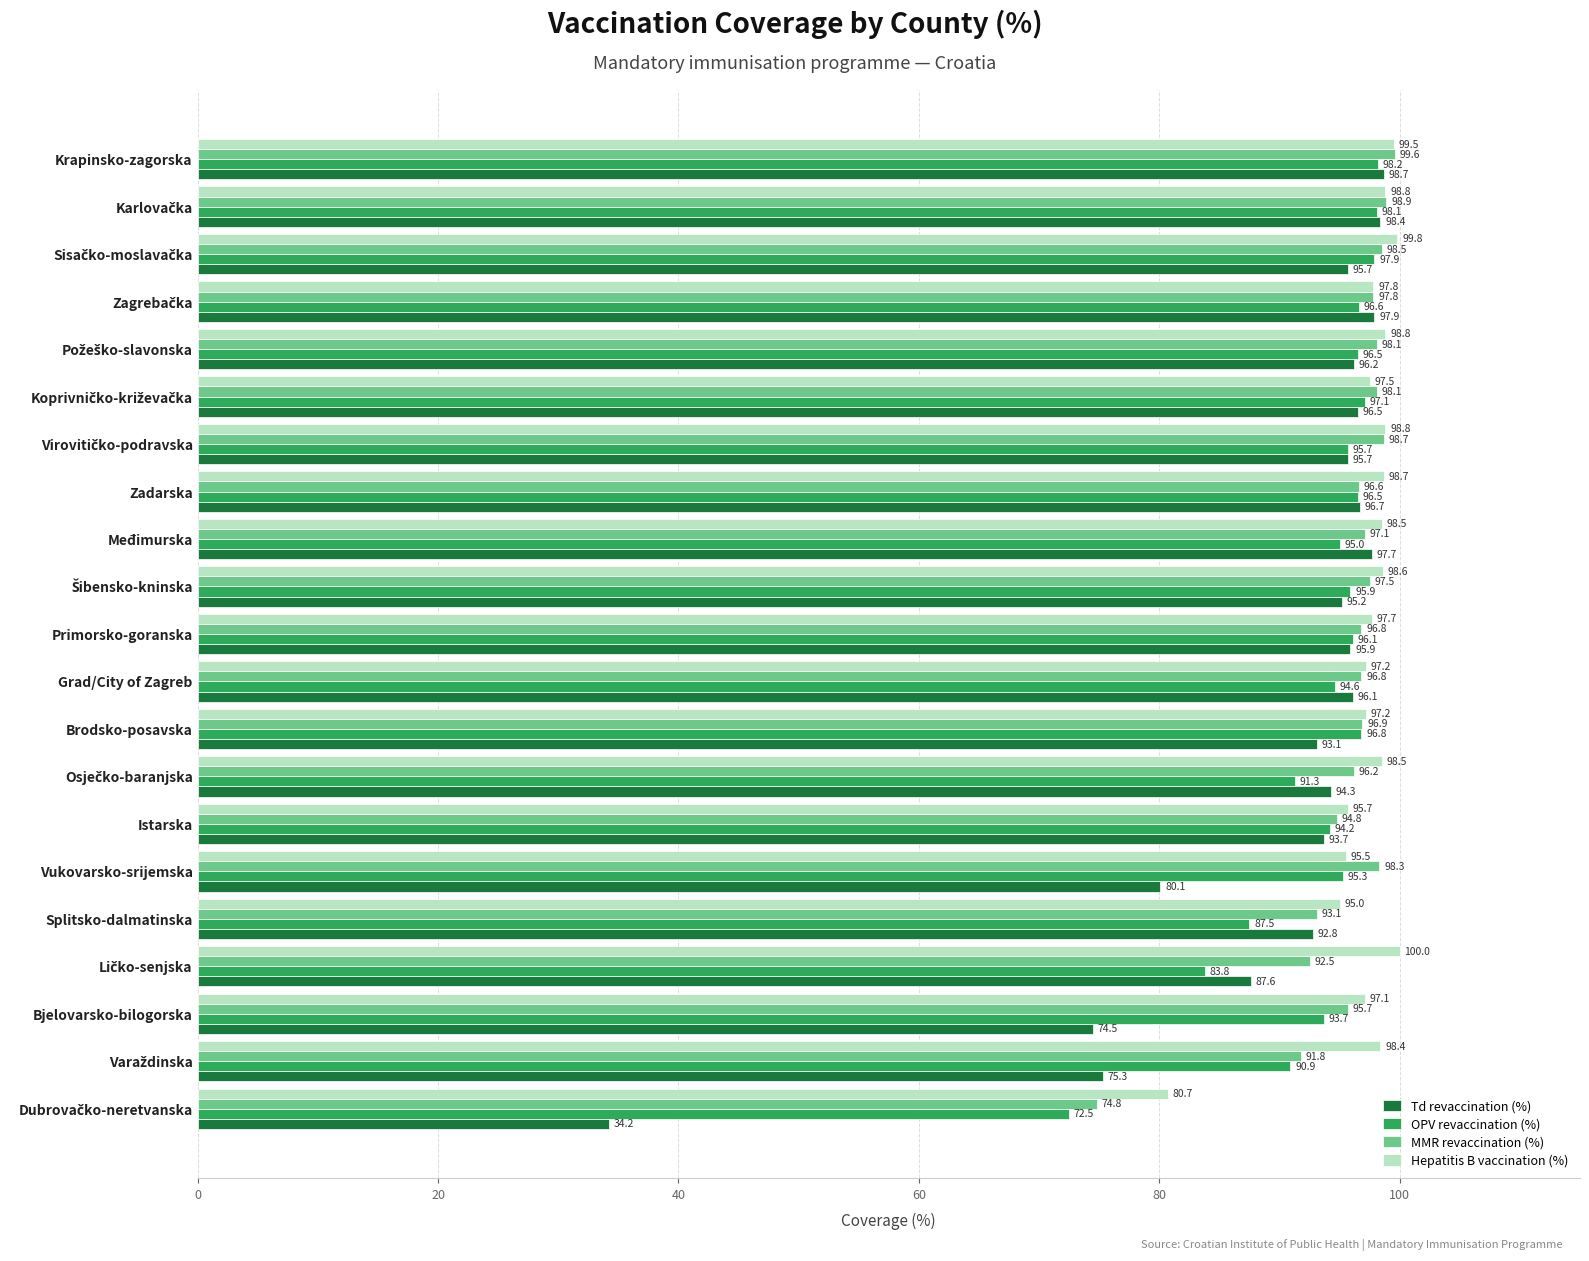

Count the number of data series in this chart.

4